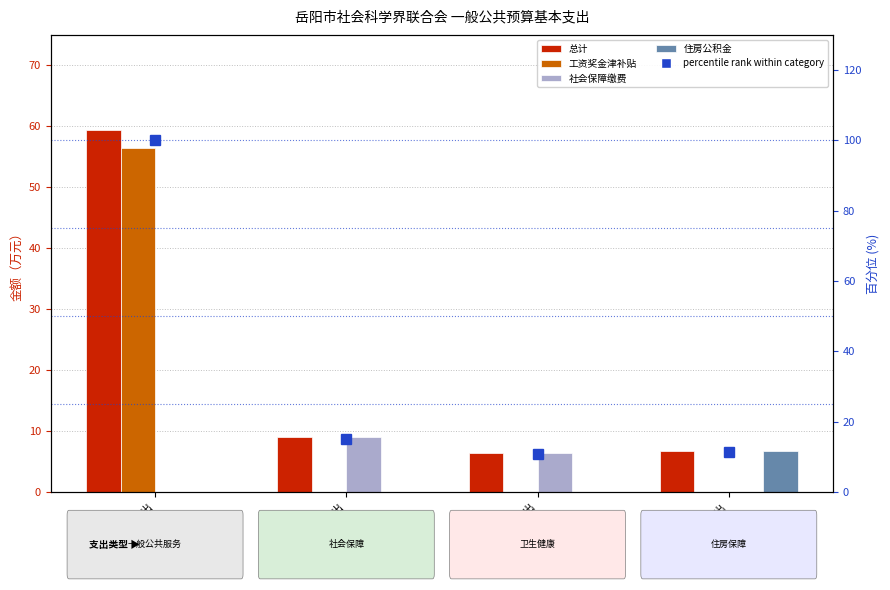

What is the difference between the percentile rank within category values at 一般公共服务支出 and 社会保障和就业支出?

84.8